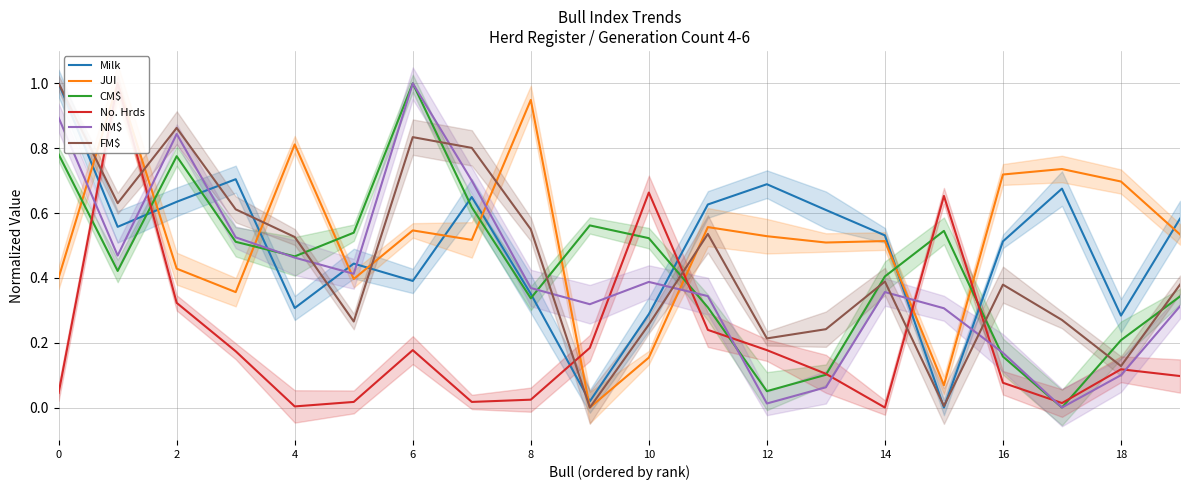

Which has a higher value, 15 or 4?

4